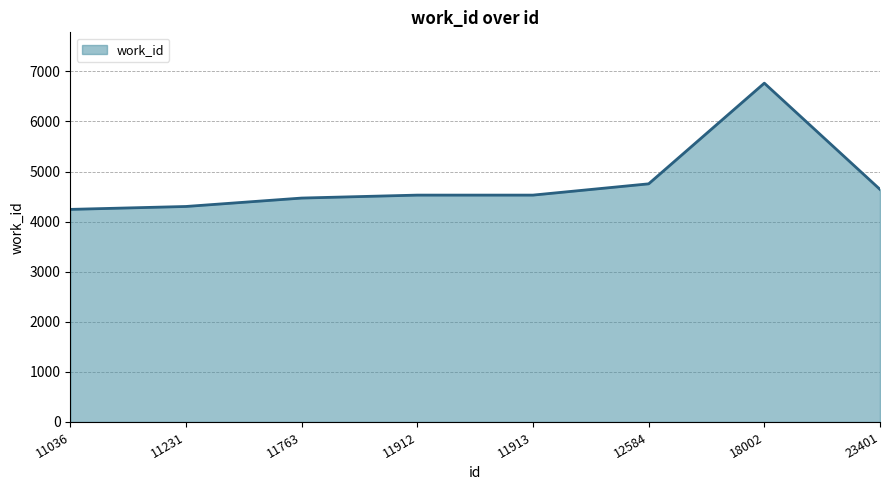

Approximately how many times larger is the value at 11036 compared to 11912?

0.9